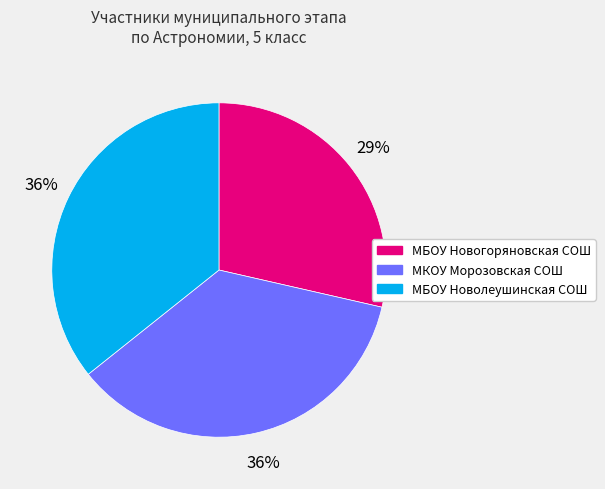

To the nearest percent, what is the average slice percentage?

33%